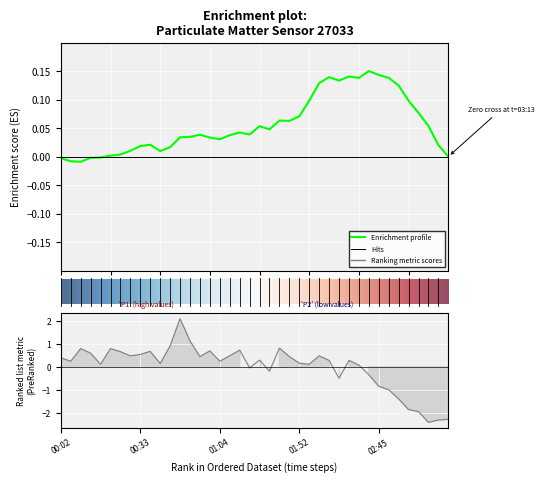

Is it true that the value at 00:44 is 0.9?

True